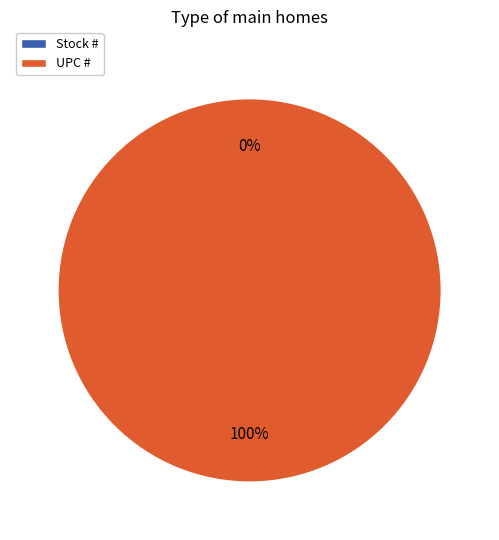

Which category accounts for the majority?

UPC #